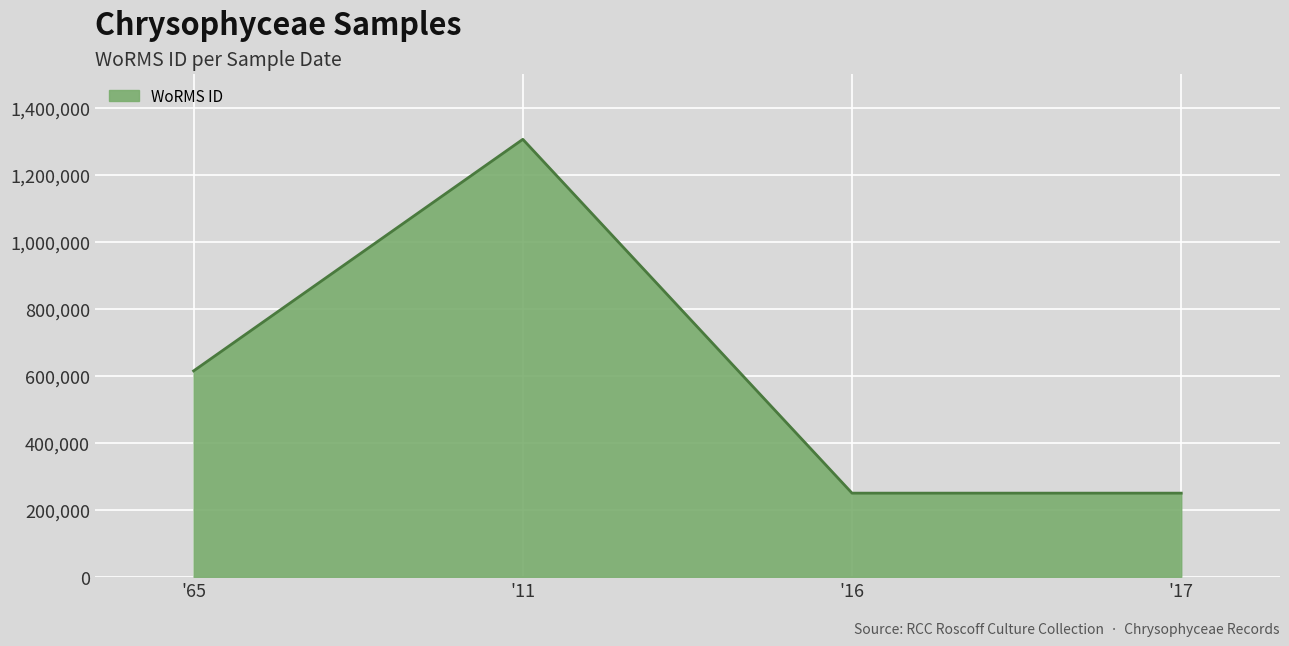

Approximately how many times larger is the value at '11 compared to '16?

5.2